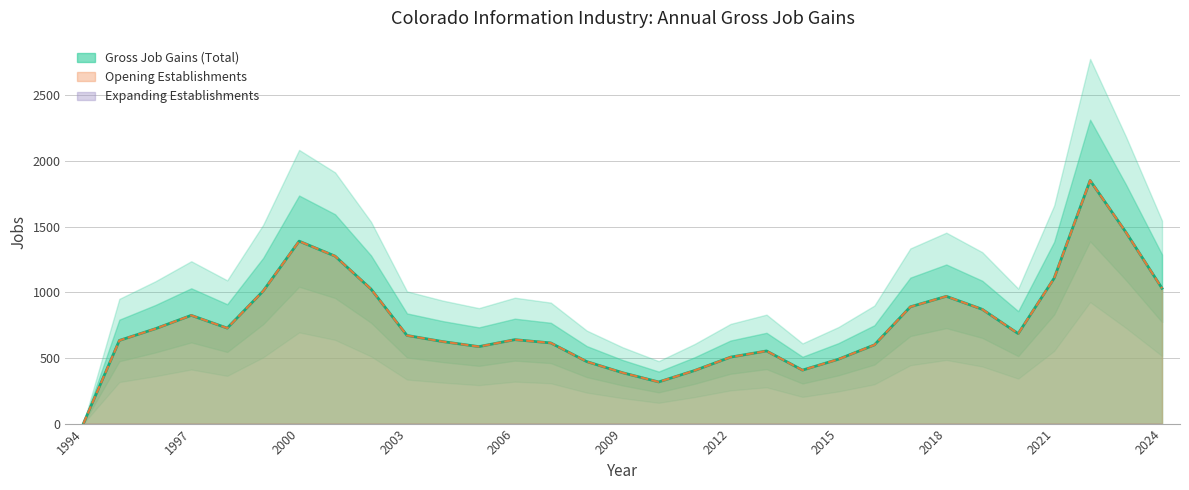

Which series changed the most between 1995 and 2009?

Gross Job Gains (Total)